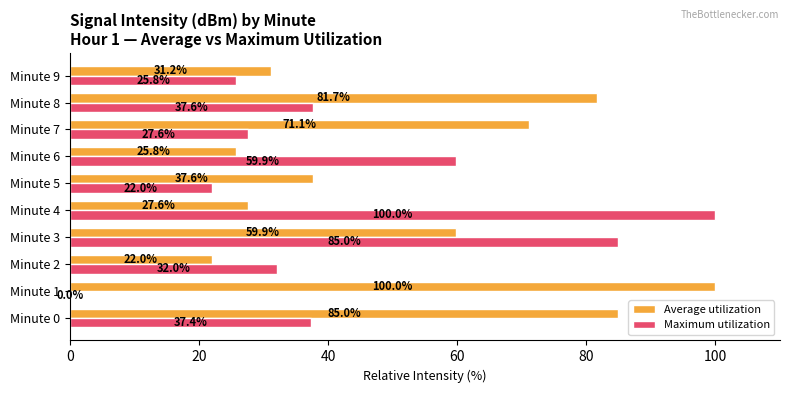

Which series has the largest total across all categories?

Average utilization